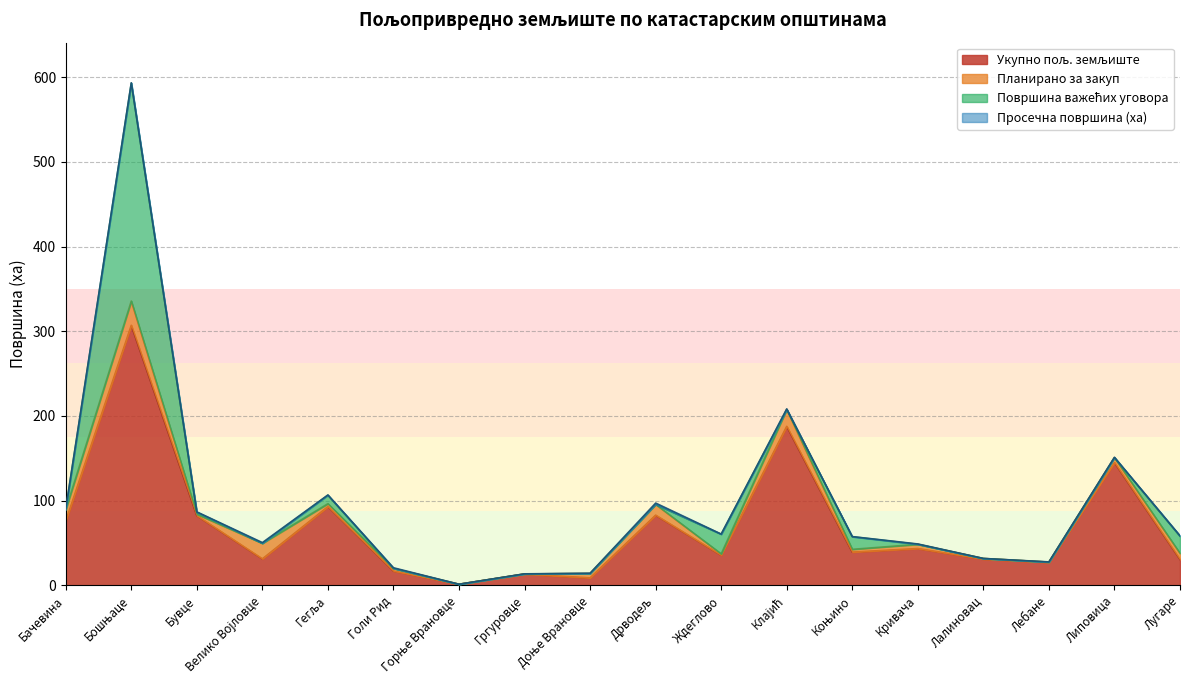

Reading left to right, list all the values displayed in this chart.

Укупно пољ. земљиште: 75.8	307.0	82.2	31.2	92.9	16.9	1.3	13.3	8.8	82.9	35.5	187.7	39.2	43.4	30.9	27.0	144.9	30.6
Планирано за закуп: 13.7	28.7	1.7	18.4	3.5	3.1	0.0	0.2	5.1	12.7	1.6	19.9	3.3	5.0	0.8	0.4	5.8	7.2
Површина важећих уговора: 0.0	257.3	2.3	0.0	10.0	0.0	0.0	0.0	0.0	0.0	23.2	0.0	14.9	0.1	0.0	0.0	0.0	20.2
Просечна површина (ха): 1.1	0.4	0.4	0.9	0.3	0.8	0.0	0.1	0.4	1.6	0.2	0.7	0.2	0.4	0.0	0.2	0.4	0.6